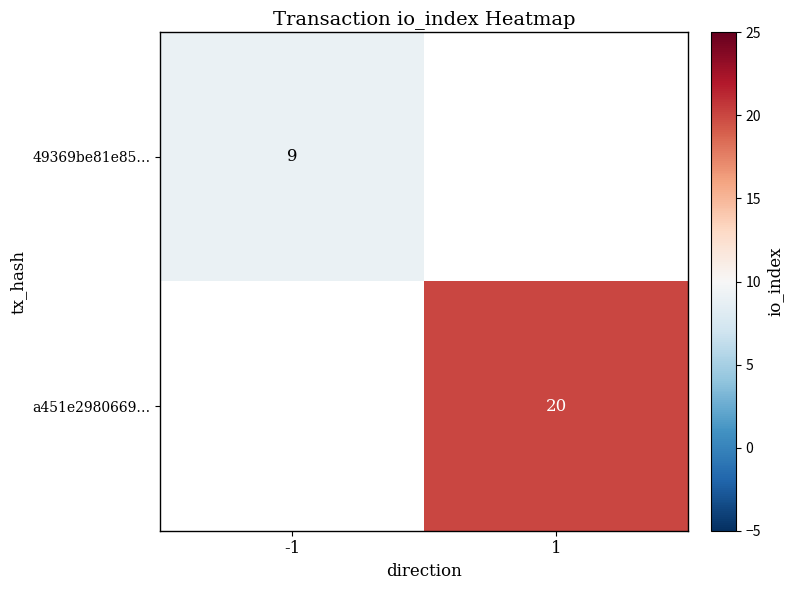

Is it true that 49369be81e85… equals 15 at -1?

False